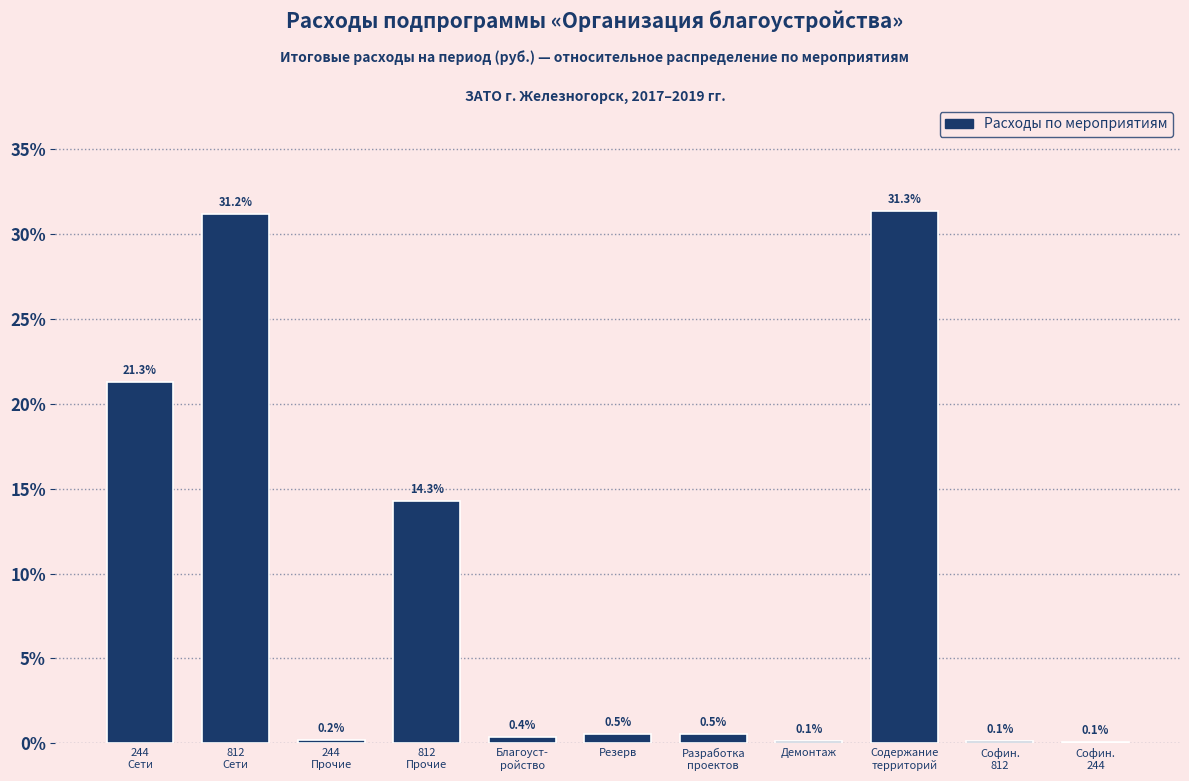

What is the sum of all values?

100.0